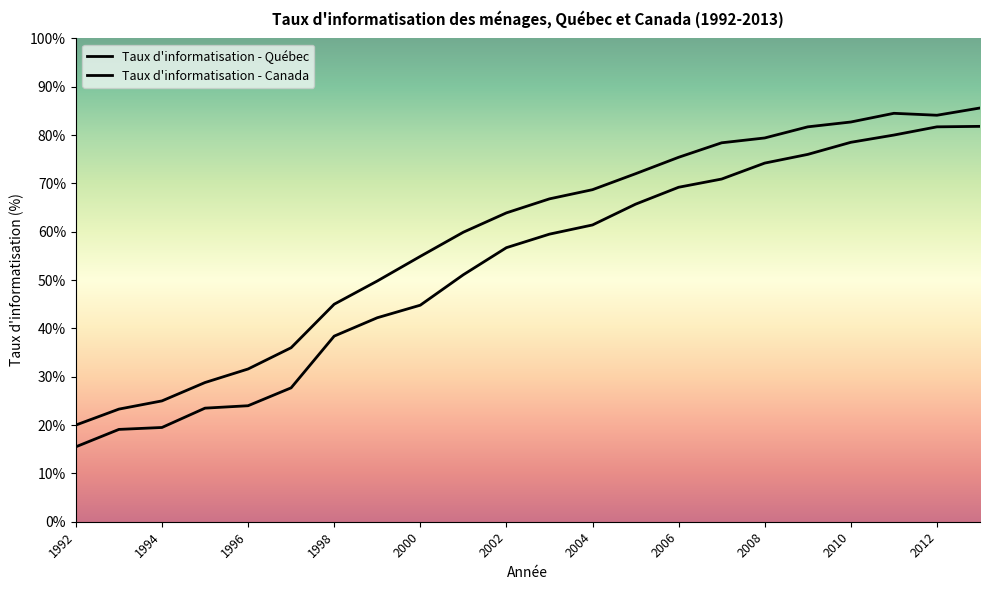

What is the smallest value displayed?

15.5